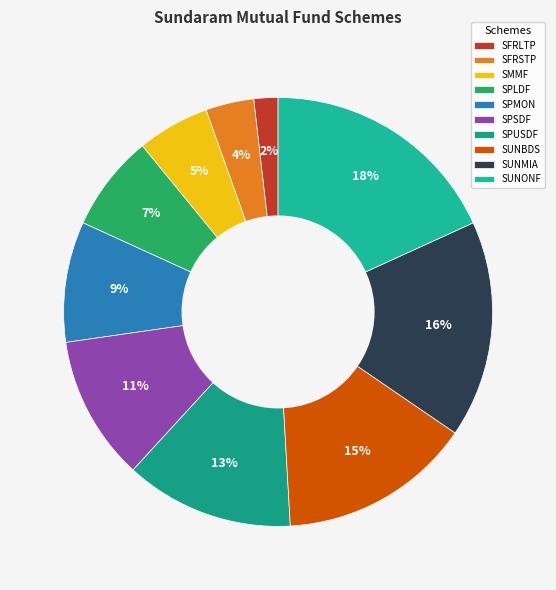

To the nearest percent, what is the difference between the largest and smallest slice percentages?

16%